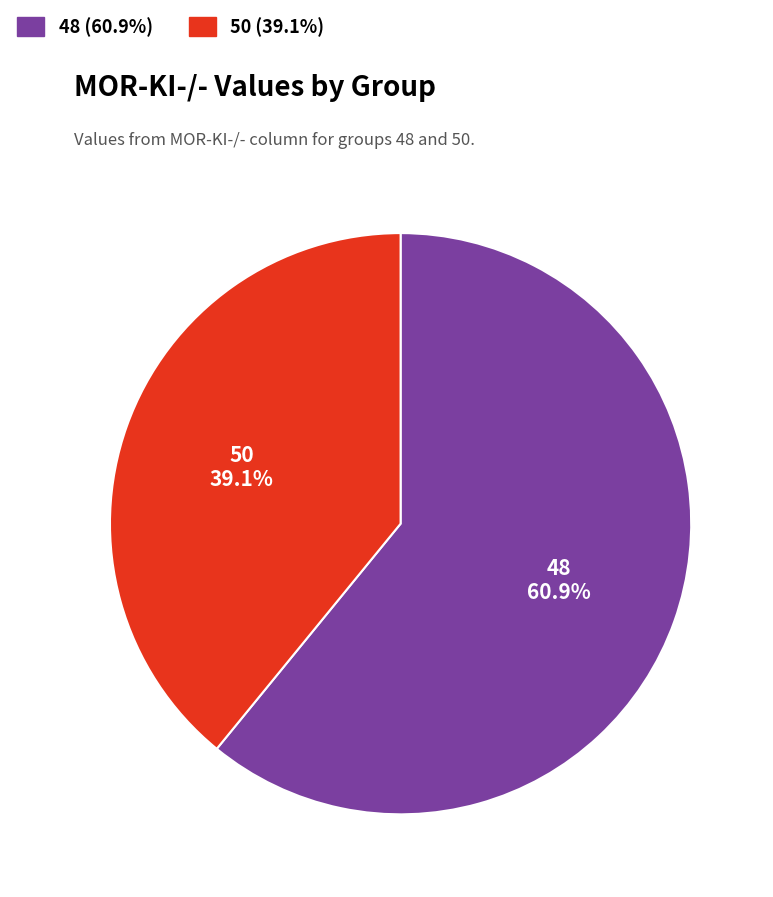

True or false: 48 accounts for 61% of the total.

True